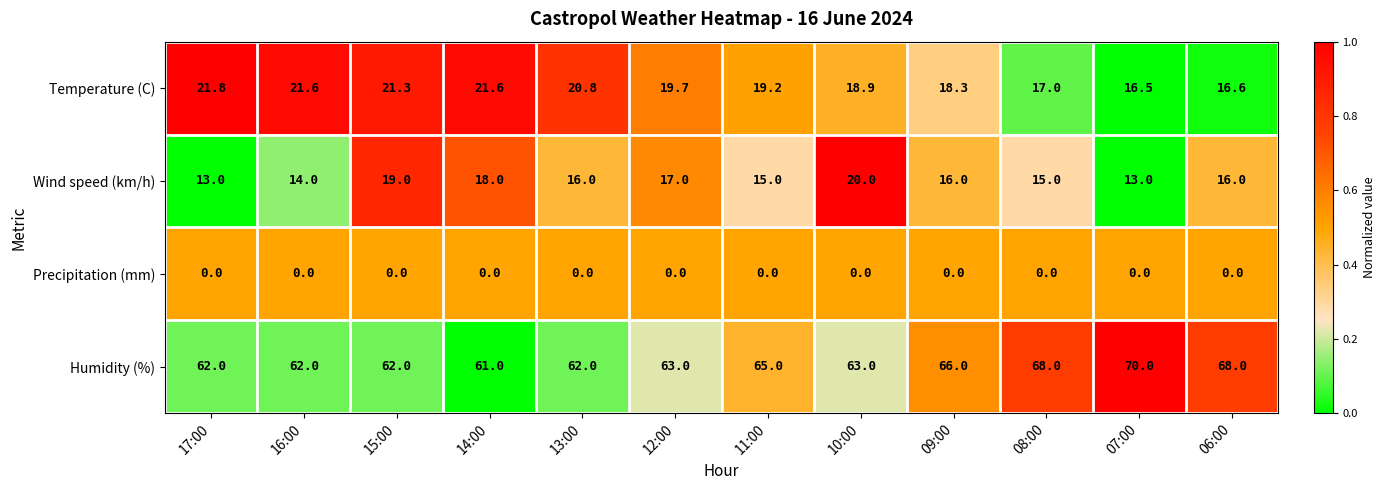

Between 09:00 and 07:00, which series saw the biggest shift?

Humidity (%)